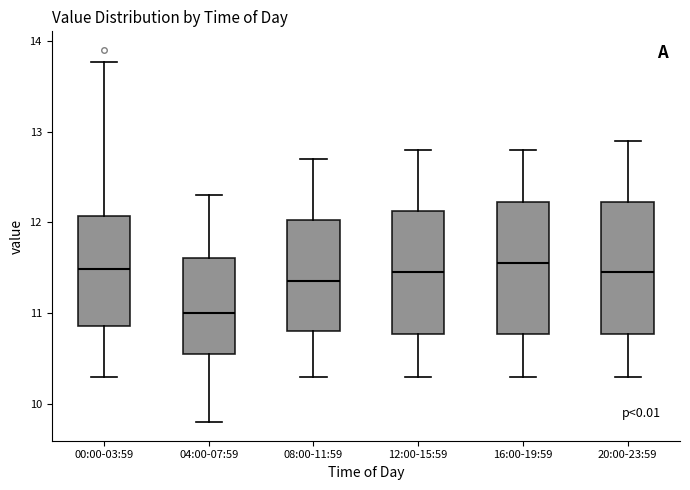

Reading left to right, transcribe this box plot: for each box, give where its median line is, the range the box spans, and where its two whiskers end, as read against the y-axis. The values are not printed on the chart, so give them approximately, as read against the axis.

00:00-03:59: median 11.5, box 10.9 to 12.1, whiskers 10.3 to 13.8
04:00-07:59: median 11.0, box 10.5 to 11.6, whiskers 9.8 to 12.3
08:00-11:59: median 11.4, box 10.8 to 12.0, whiskers 10.3 to 12.7
12:00-15:59: median 11.5, box 10.8 to 12.1, whiskers 10.3 to 12.8
16:00-19:59: median 11.6, box 10.8 to 12.2, whiskers 10.3 to 12.8
20:00-23:59: median 11.5, box 10.8 to 12.2, whiskers 10.3 to 12.9